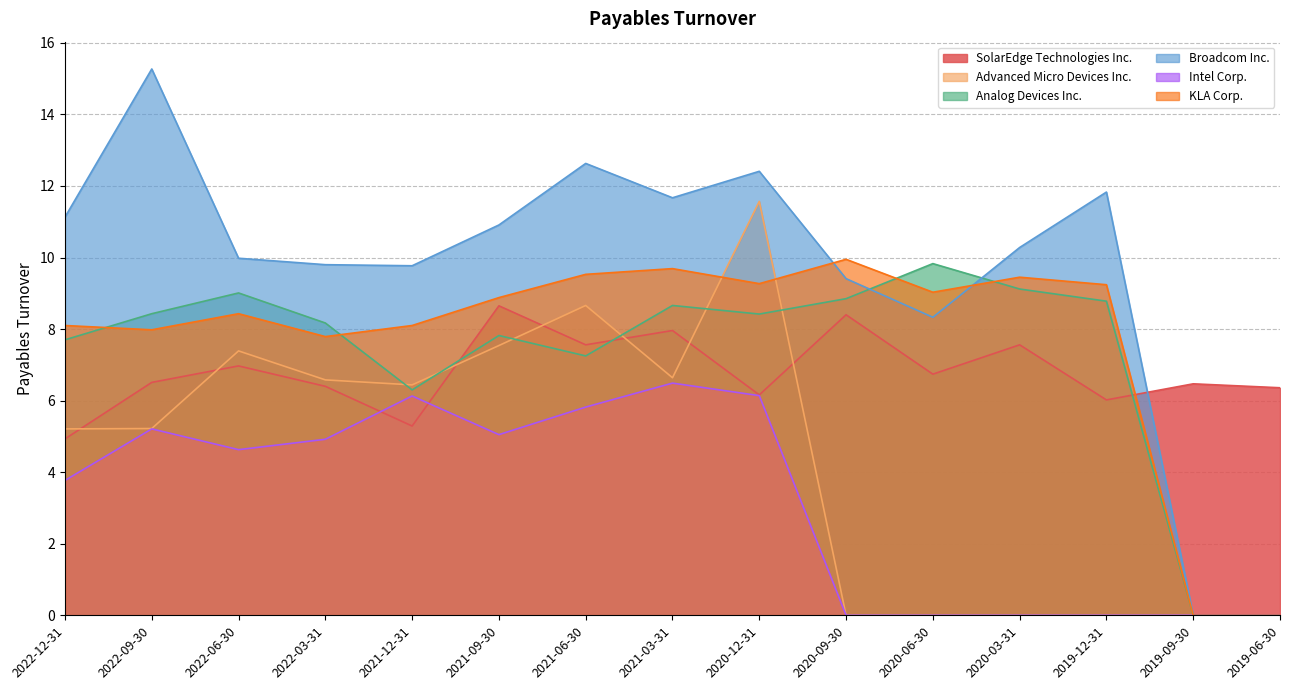

Where does the KLA Corp. series first go above 8?

2022-12-31